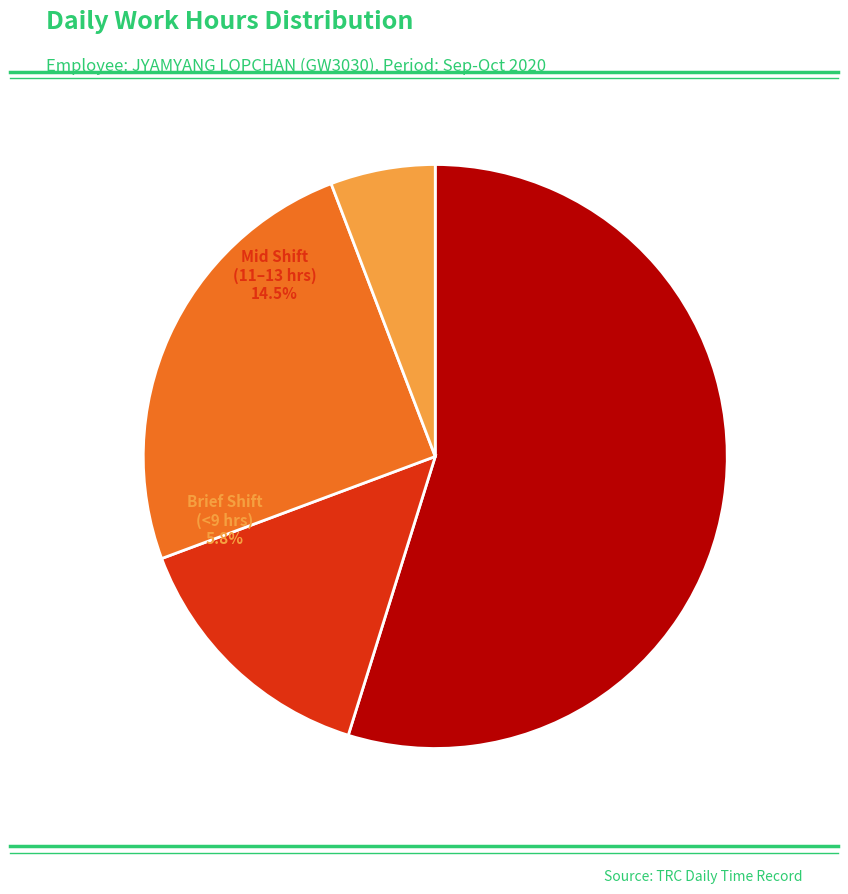

Is 18-Sun the majority of the pie?

No